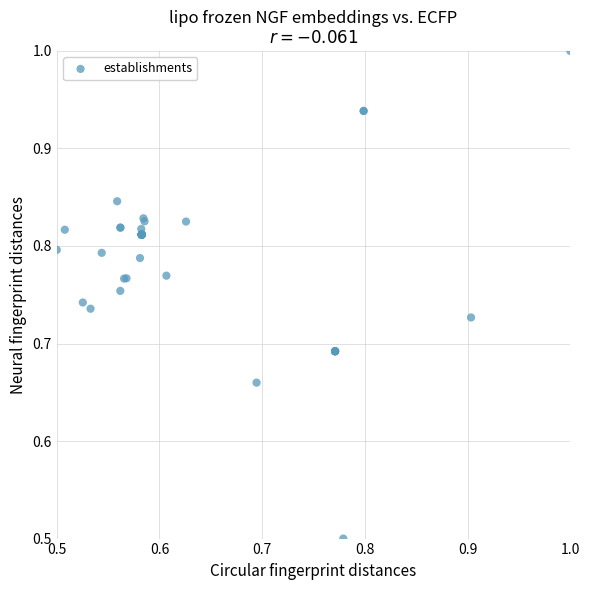

What Y value in the scatter plot is closest to 0?

0.5